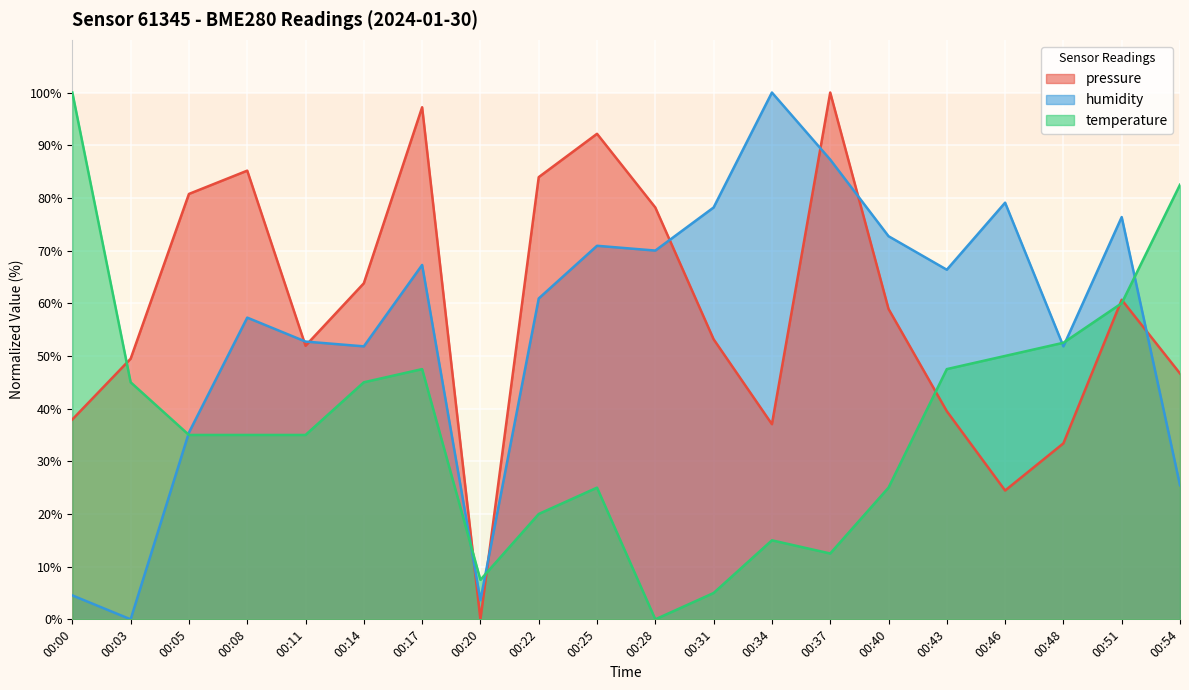

At which category does humidity reach its first local valley?

00:03